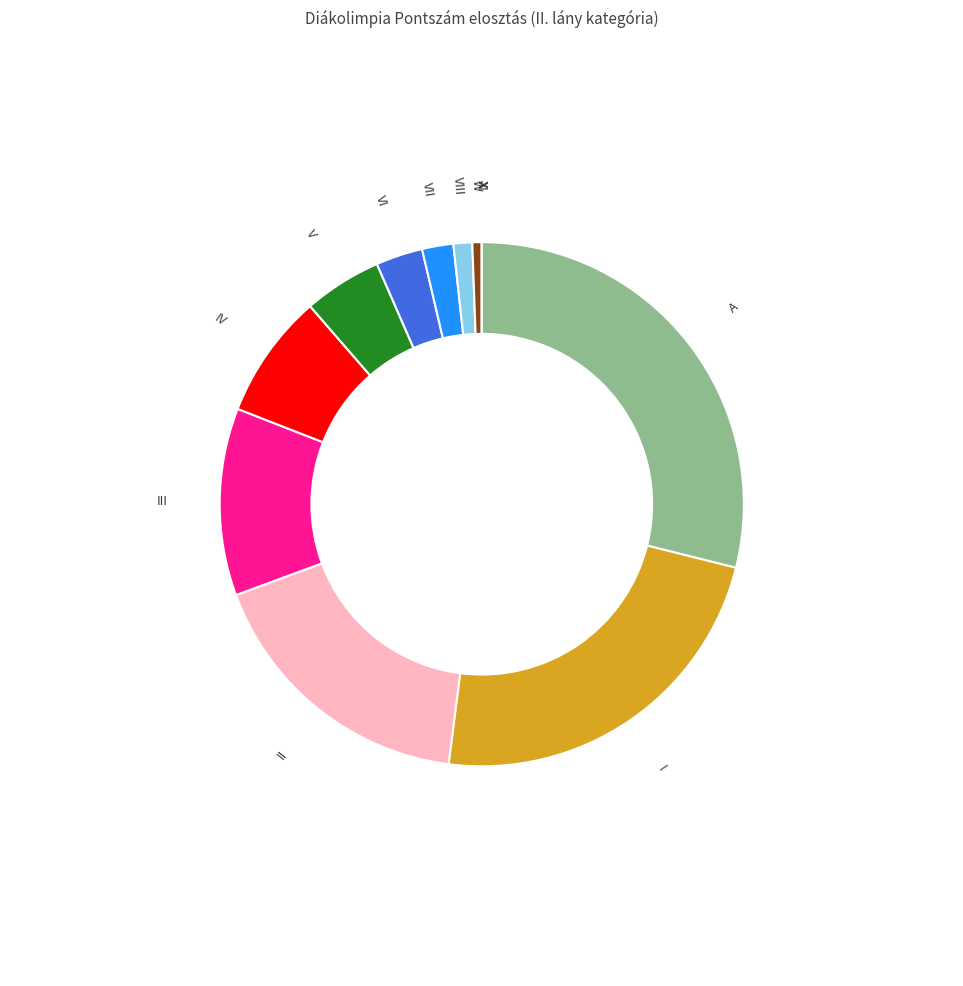

Does any single category account for the majority?

No